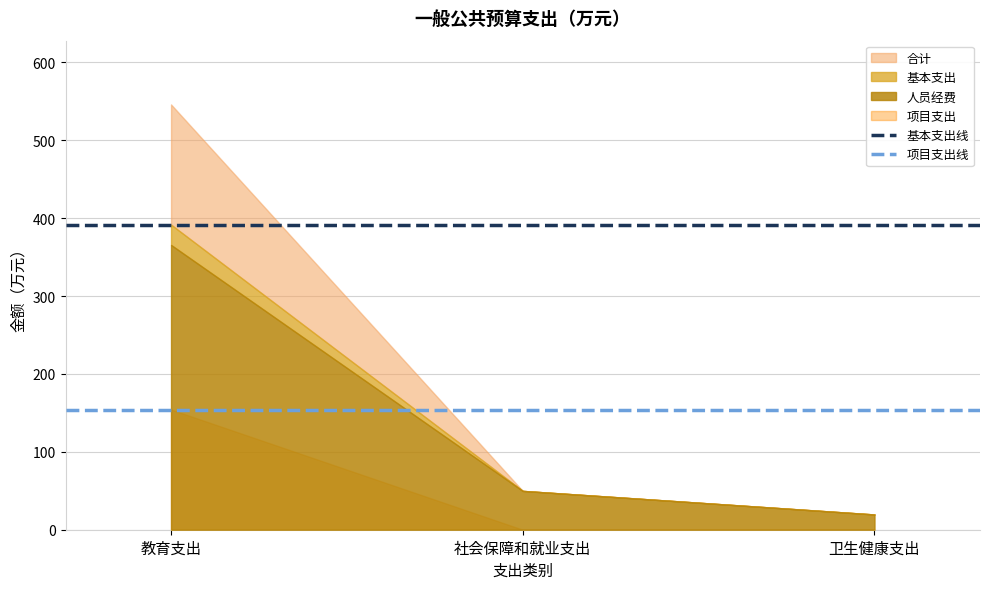

Does the chart display data point markers on the line(s)?

No